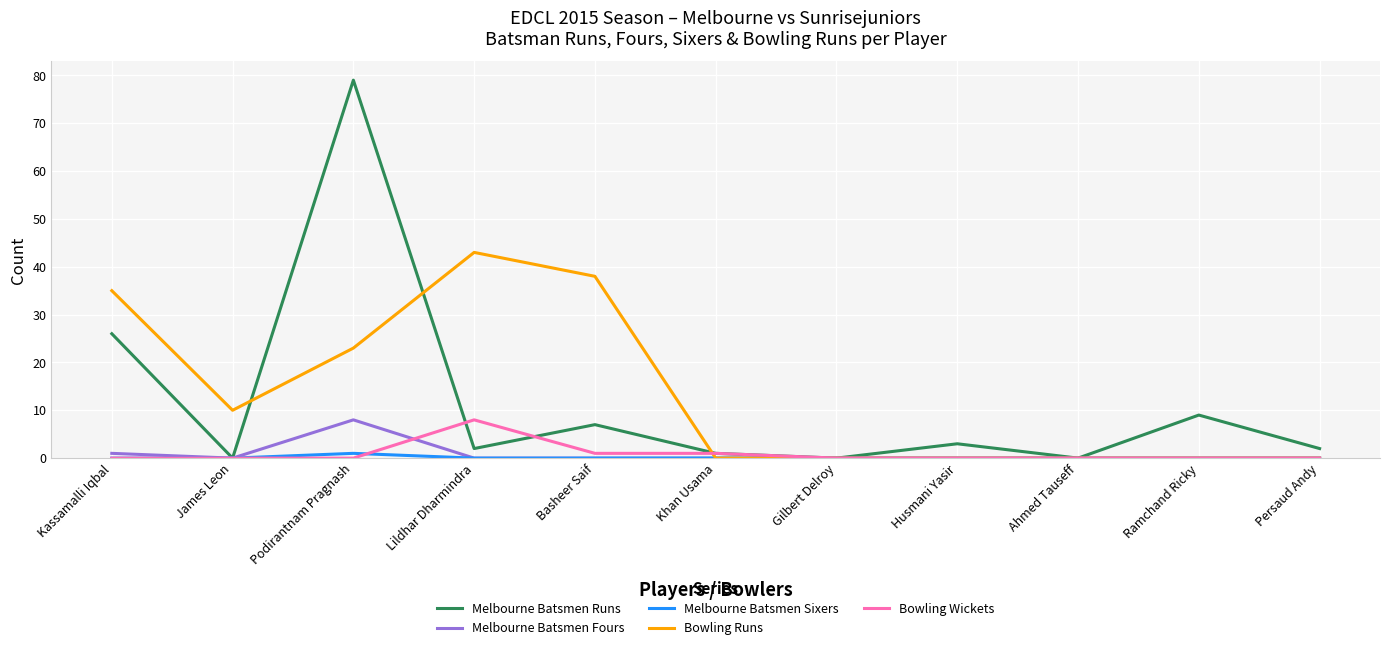

What are all the series names shown in the legend?

Melbourne Batsmen Runs, Melbourne Batsmen Fours, Melbourne Batsmen Sixers, Bowling Runs, Bowling Wickets